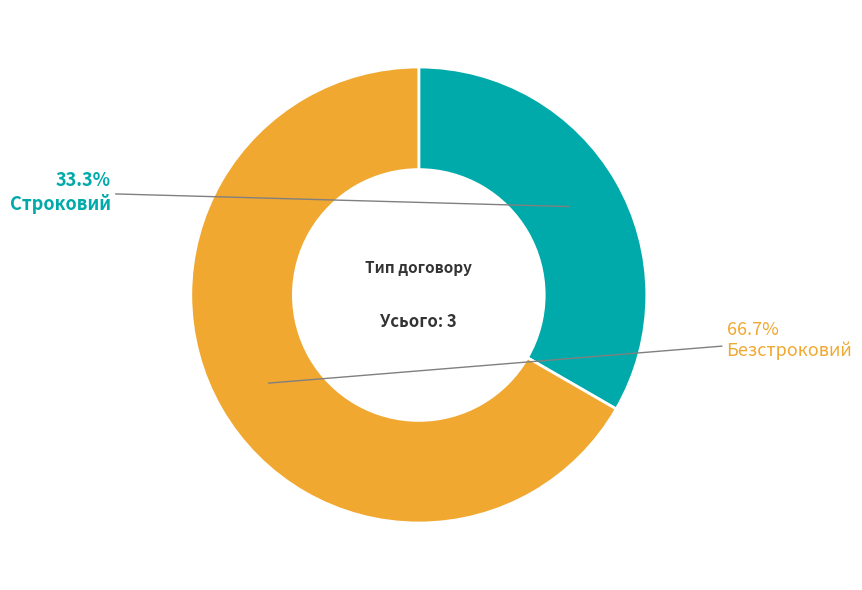

Is there a majority slice in this chart?

Yes